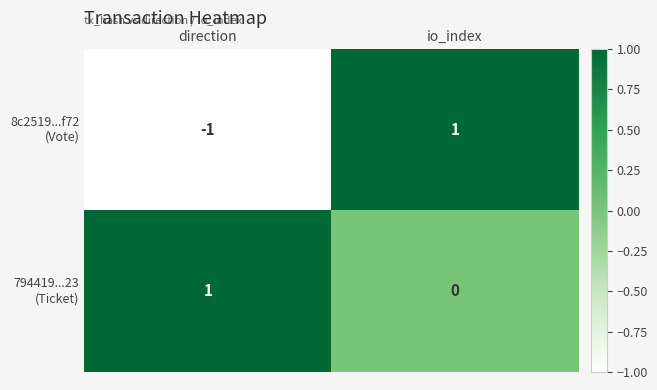

At which category is the sum across all series the highest?

io_index